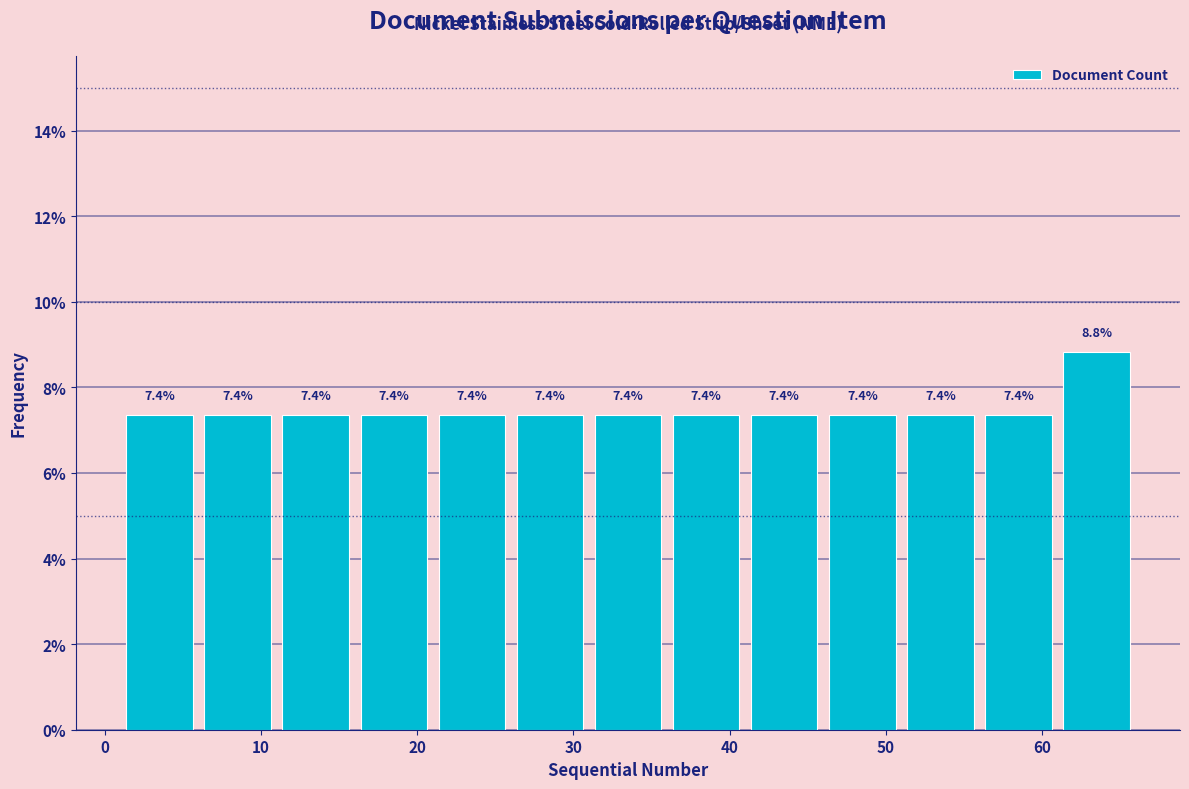

Reading left to right, transcribe this chart: for each bar, give the range it covers on the x-axis and its height.

1 to 6: 7.4
6 to 11: 7.4
11 to 16: 7.4
16 to 21: 7.4
21 to 26: 7.4
26 to 31: 7.4
31 to 36: 7.4
36 to 41: 7.4
41 to 46: 7.4
46 to 51: 7.4
51 to 56: 7.4
56 to 61: 7.4
61 to 66: 8.8